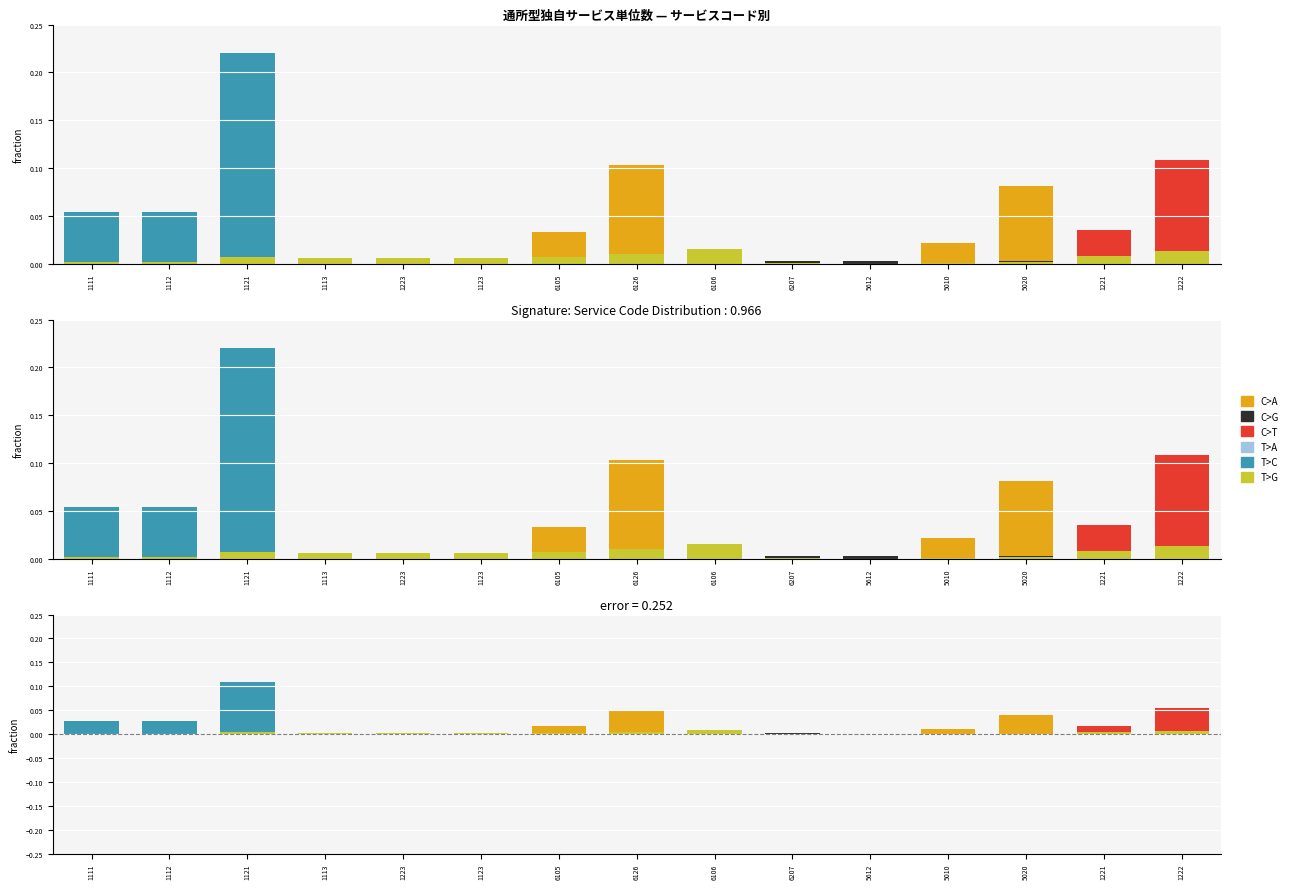

Which category has the lowest value in the T>G series?

5612